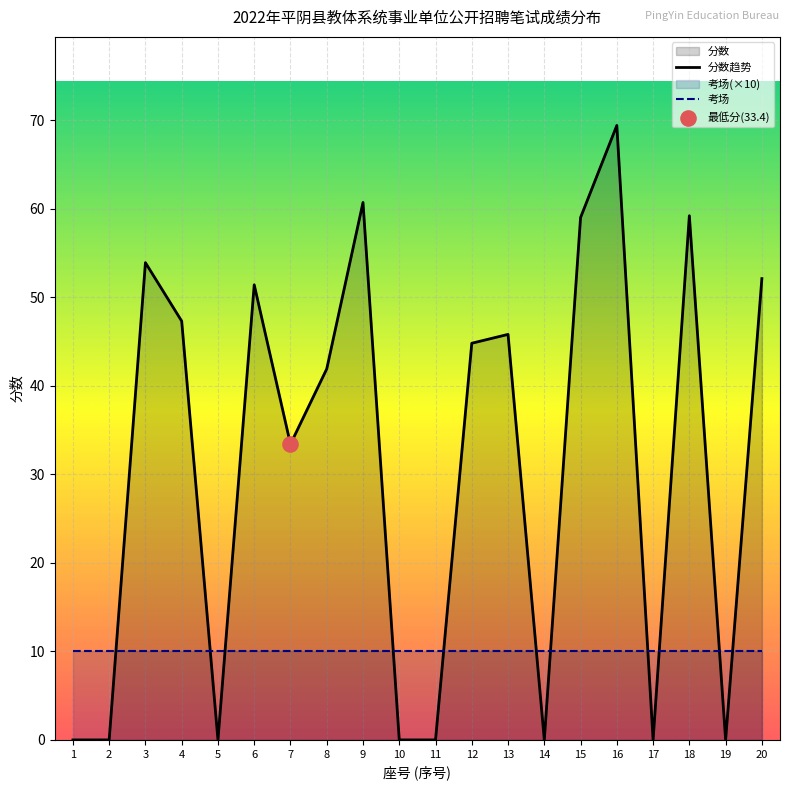

At which category is the sum across all series the highest?

16